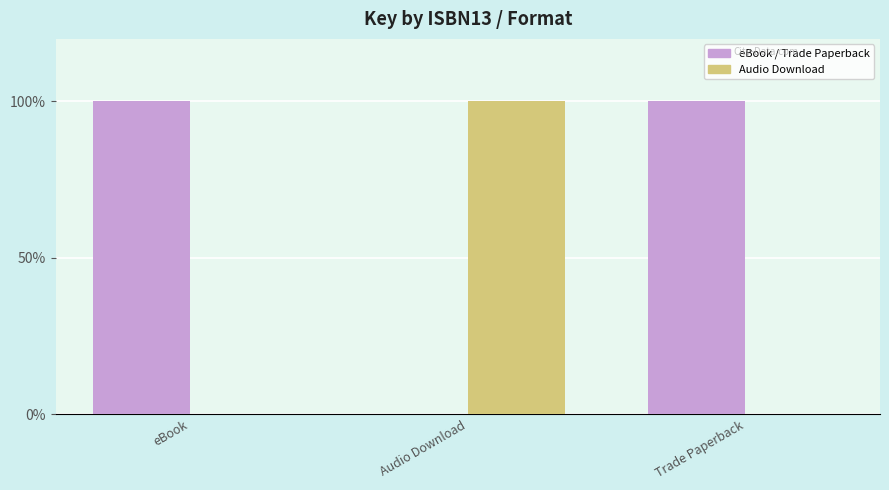

How many groups of bars are there?

3